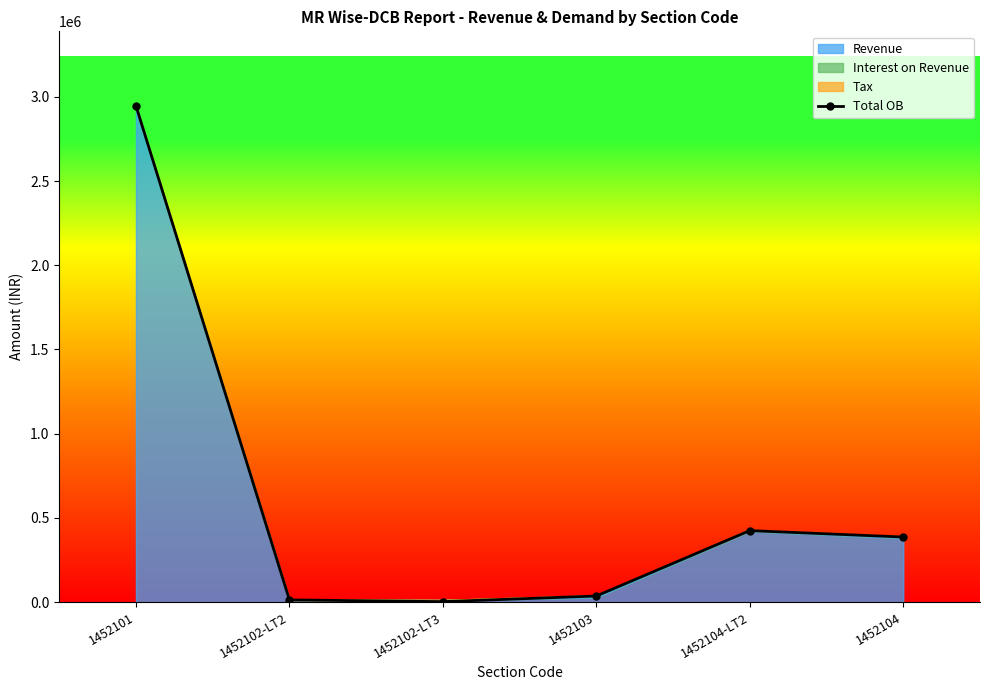

What is the change in value from 1452103 to 1452104-LT2?

+388144.9